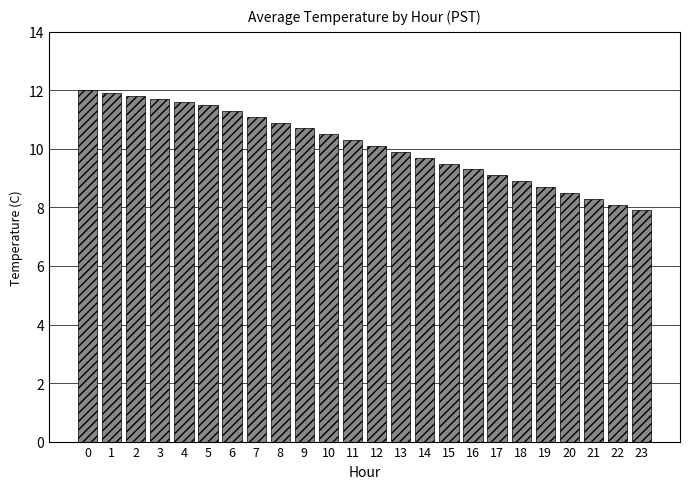

At which category does the chart reach its minimum across all series?

23